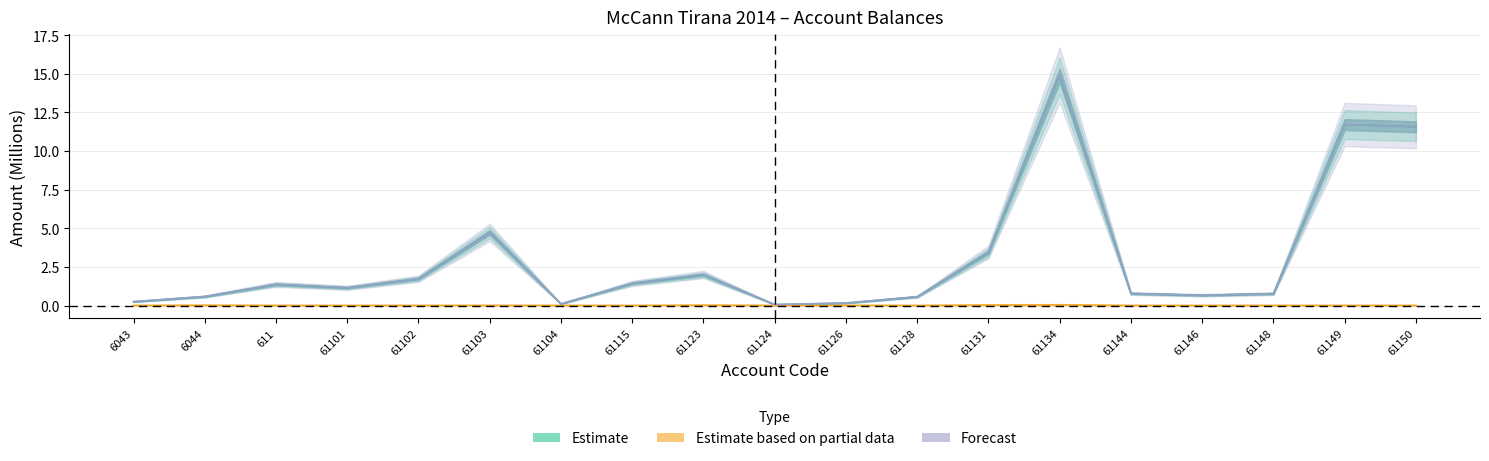

Reading left to right, extract all data points from this chart.

taxable: 0.3	0.6	1.4	1.1	1.7	4.7	0.1	1.4	2.0	0.1	0.2	0.6	3.4	14.9	0.8	0.7	0.8	11.7	11.6
undeductible: 0.0	0.0	0.0	0.0	0.0	0.0	0.0	0.0	0.0	0.0	0.0	0.0	0.0	0.0	0.0	0.0	0.0	0.0	0.0
tb: 0.3	0.6	1.4	1.1	1.7	4.7	0.1	1.4	2.0	0.1	0.2	0.6	3.5	14.9	0.8	0.7	0.8	11.7	11.6